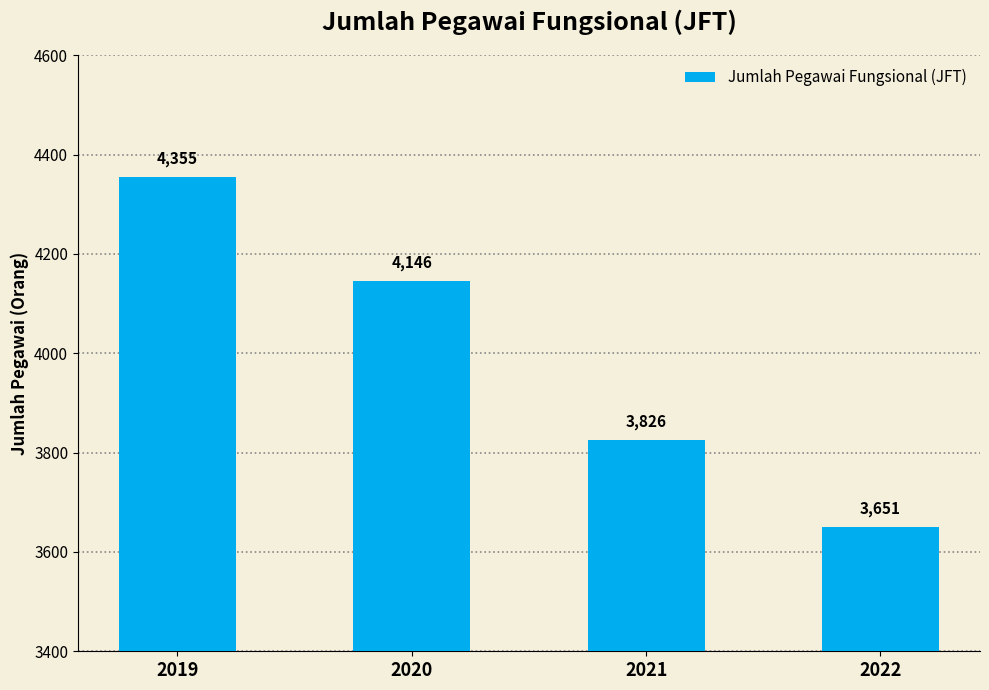

How many categories are shown in the chart?

4